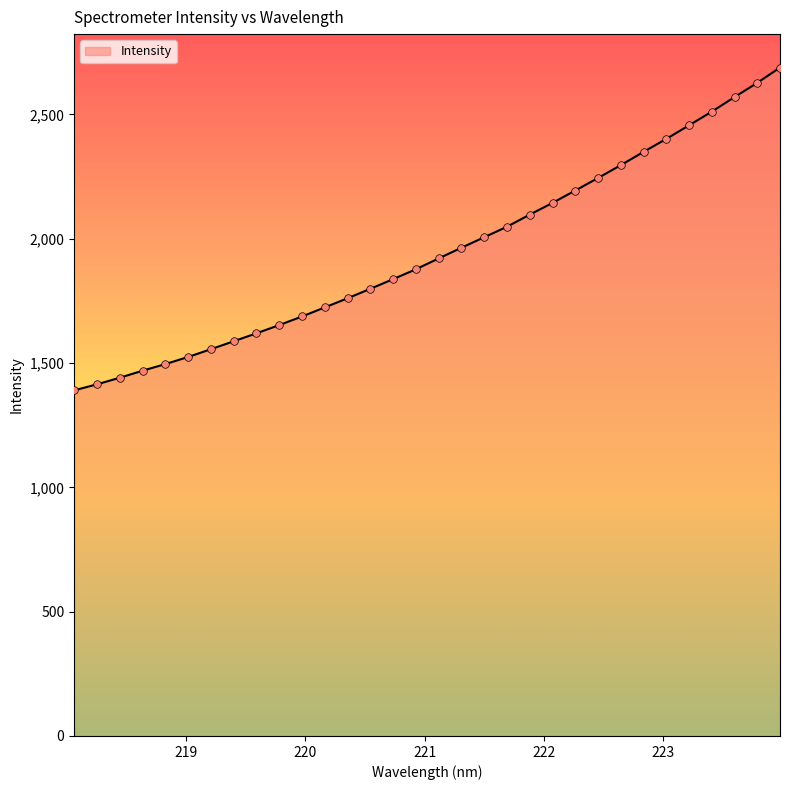

What is the greatest value displayed?

2688.7